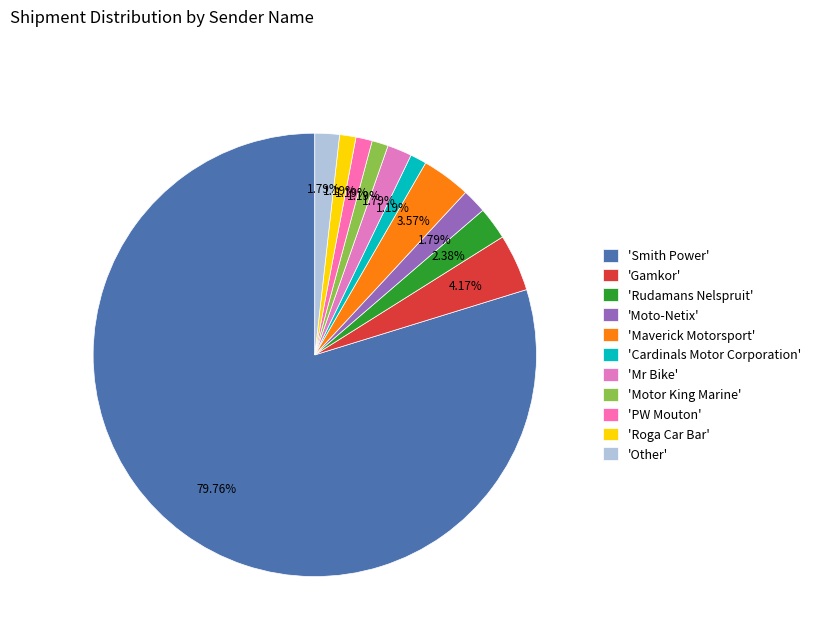

Is there a majority slice in this chart?

Yes